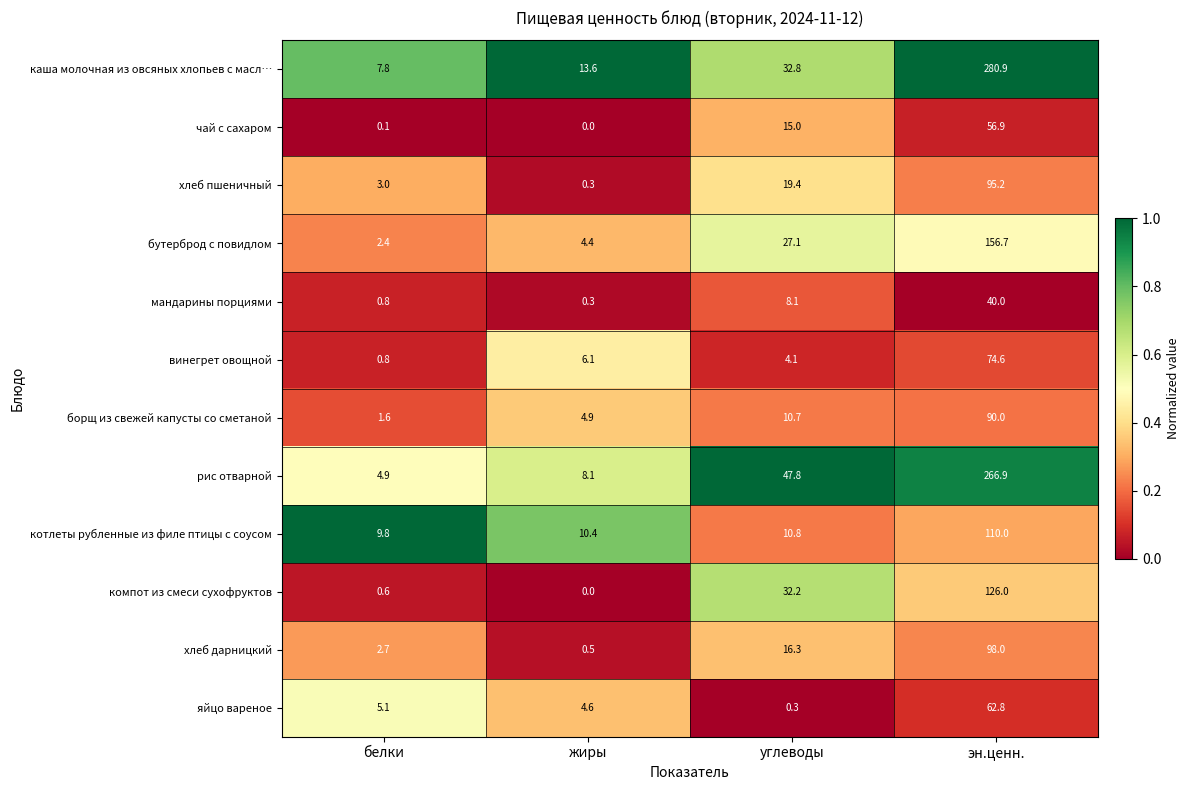

Count the number of data series in this chart.

12